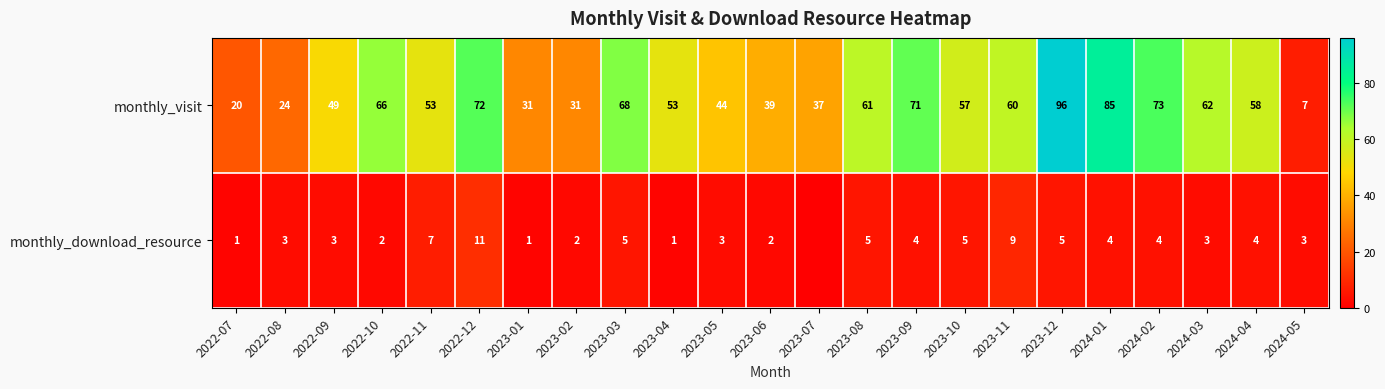

What is the difference between the maximum and minimum values in the monthly_visit series?

89